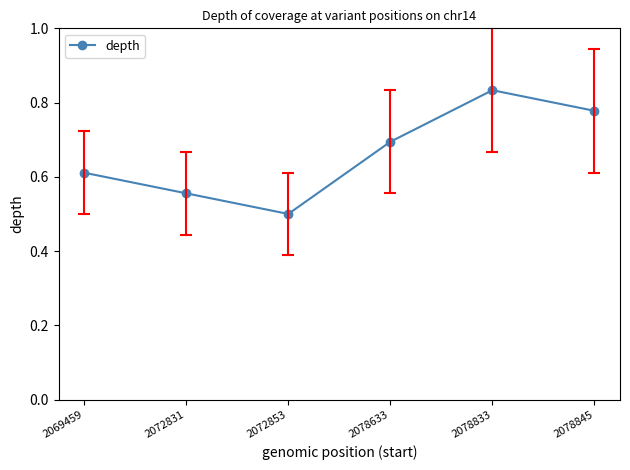

True or false: the data has more than 2 interior local peaks.

False